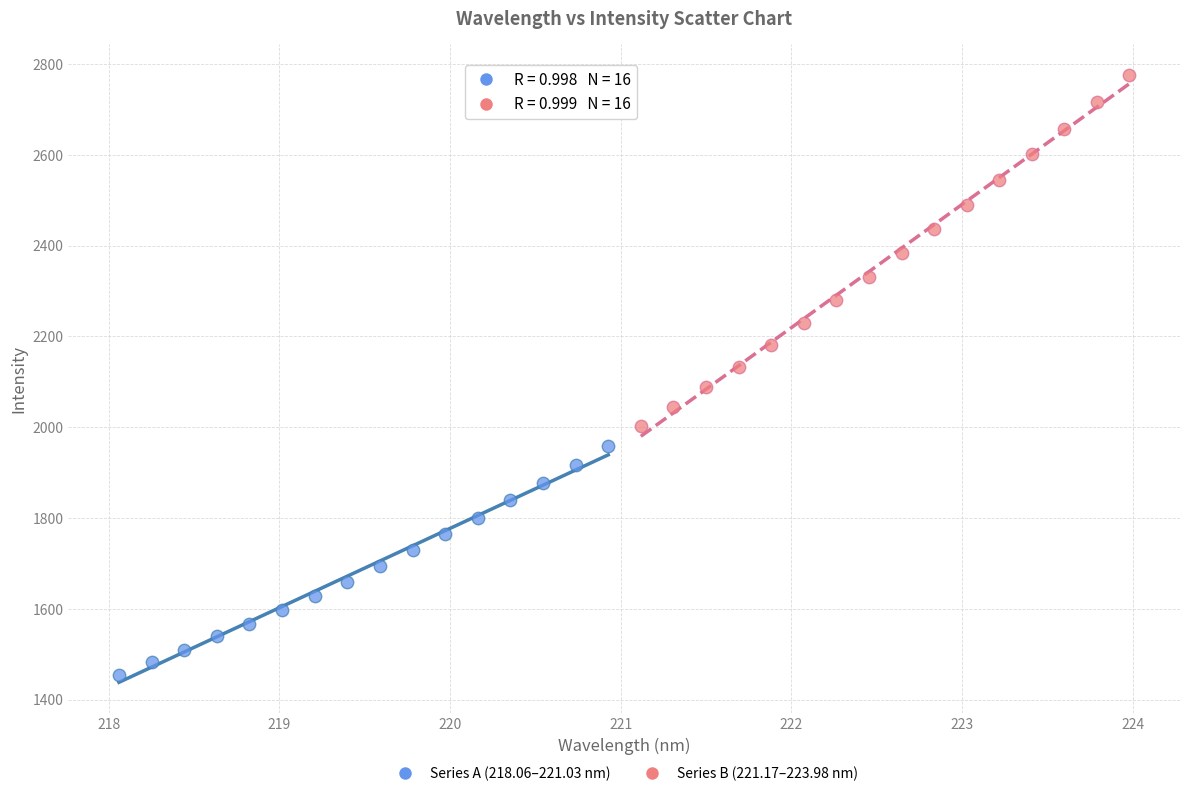

Which series reaches the minimum Y coordinate?

Series A (218.06–221.03 nm)